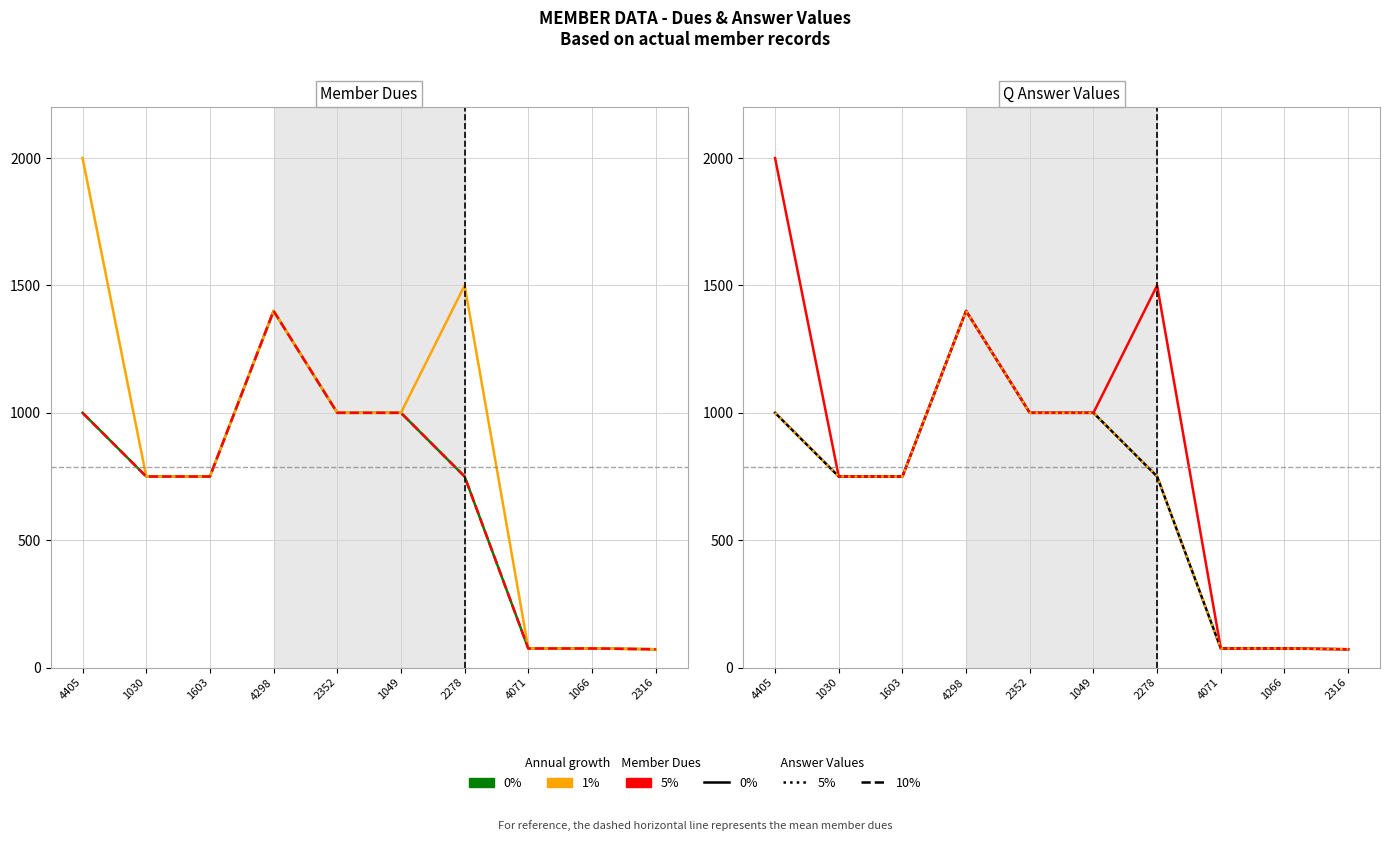

At which label is 5% closest to 1036?

2352